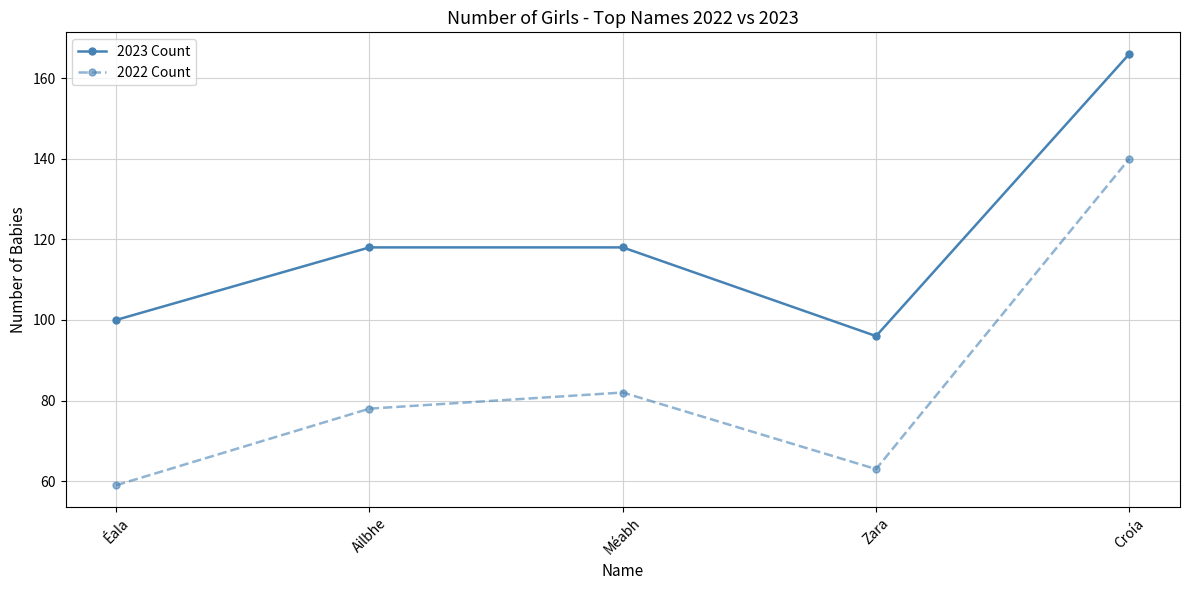

Where is 2022 Count nearest to the value 99?

Méabh